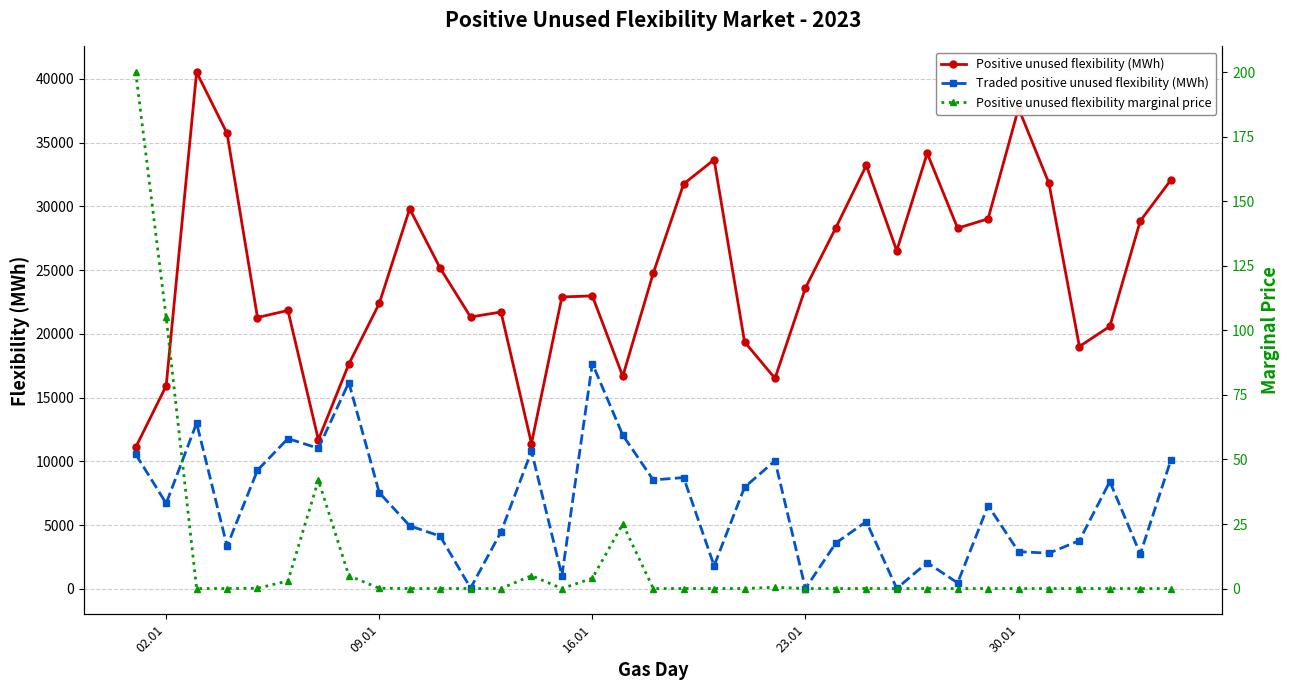

The value of Positive unused flexibility (MWh) at 09.01 is 36438.1. True or false?

False